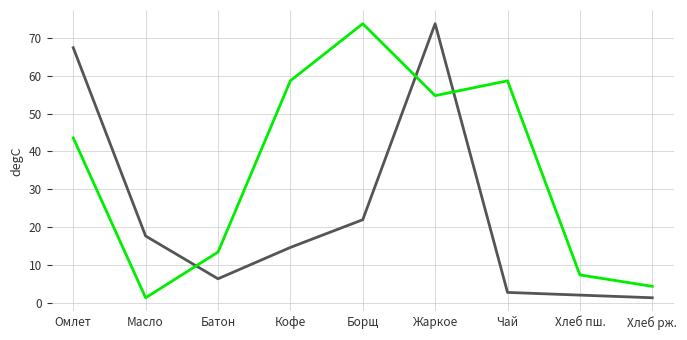

What is the maximum value shown in the chart?

73.7